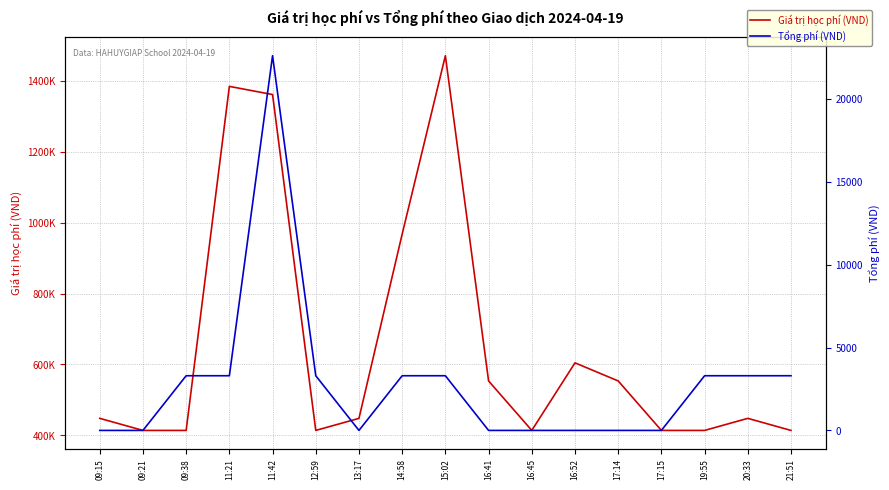

Is it true that Giá trị học phí (VND) equals 414000 at 09:38?

True